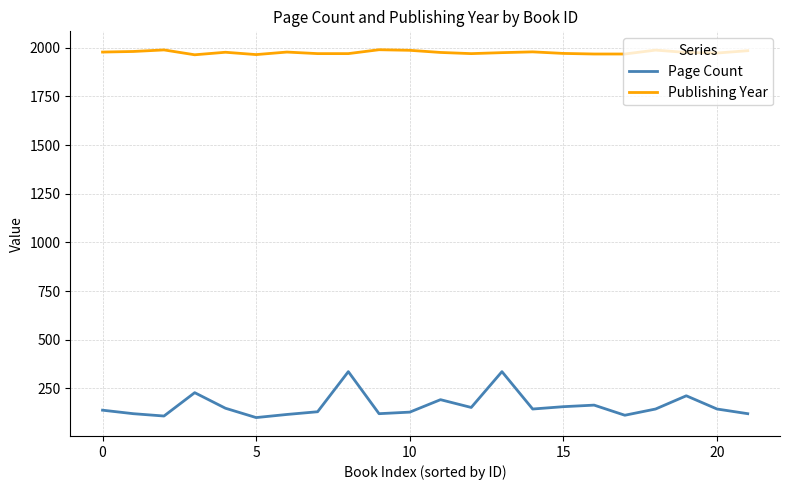

What is the highest value of the Page Count series?

336